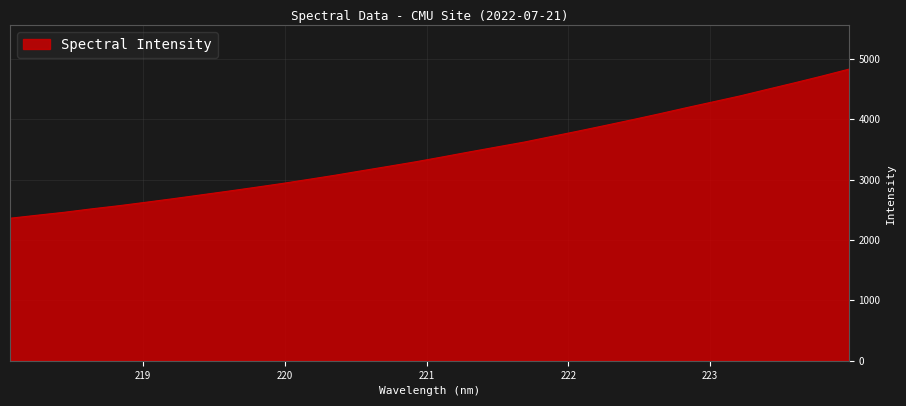

What is the smallest value displayed?

2361.1